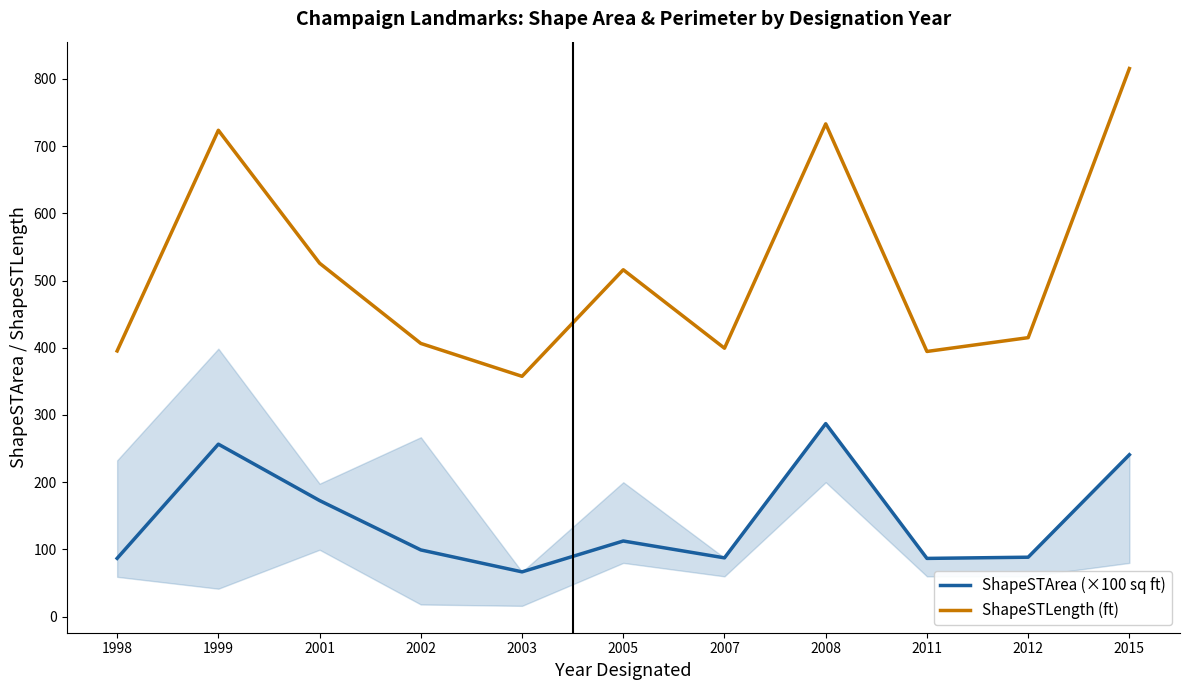

Which series has the largest total across all categories?

ShapeSTLength (ft)